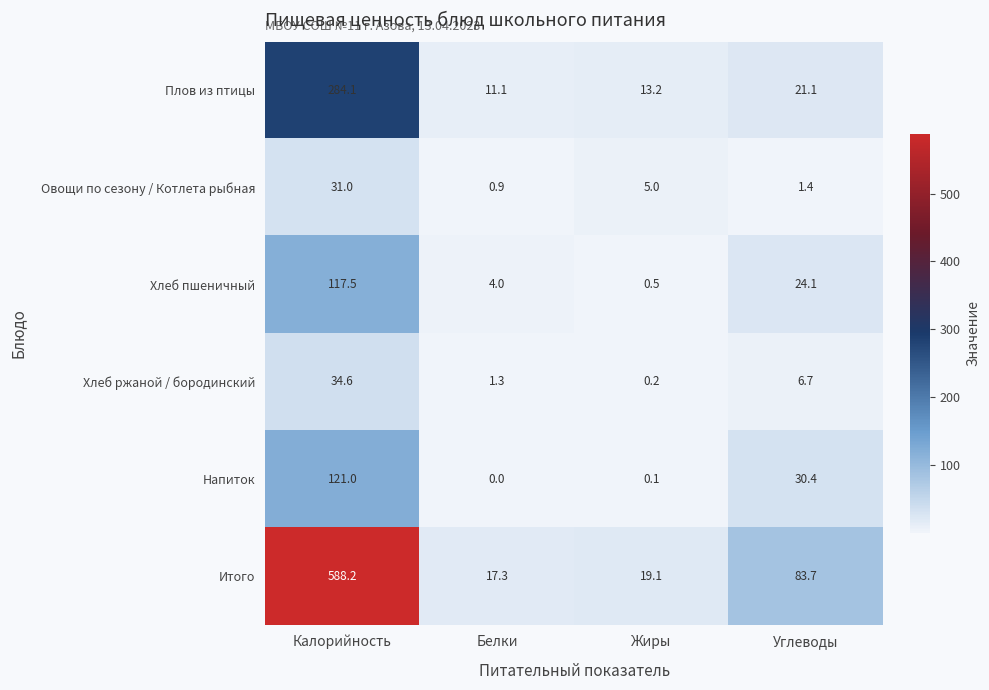

At how many categories does at least one series exceed 417?

1